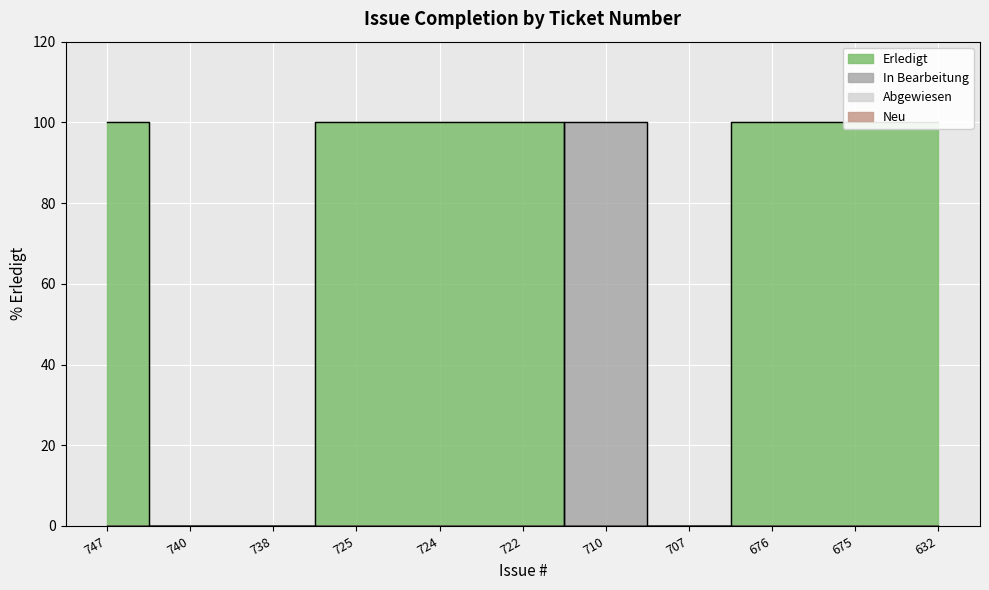

Which label corresponds to the largest value in the chart?

747